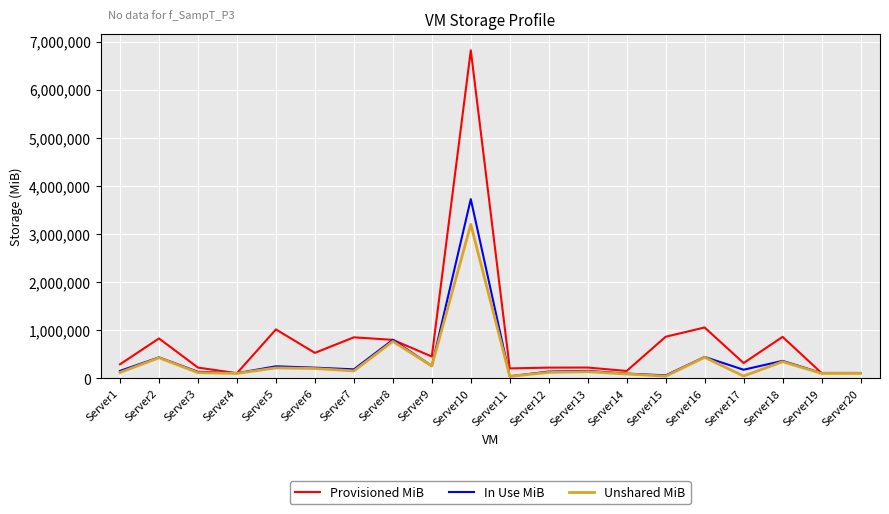

The value of Unshared MiB at Server8 is 768000. True or false?

True